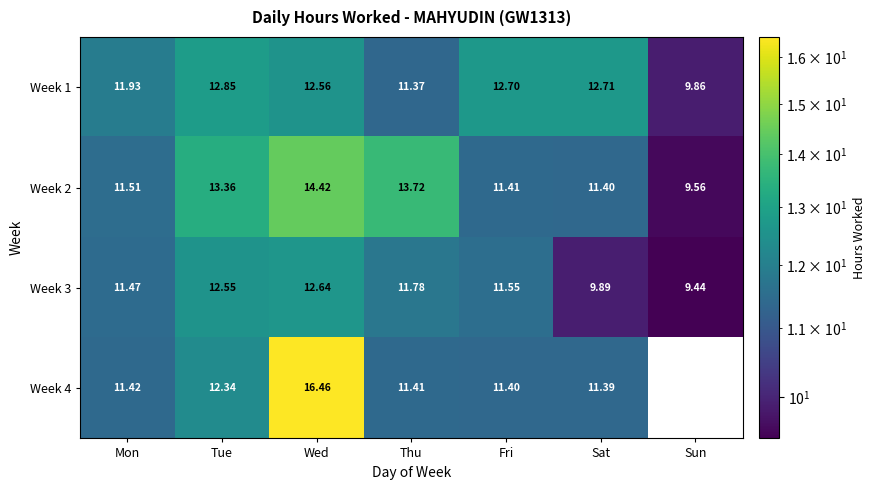

What is the sum of all Week 2 values?

85.4